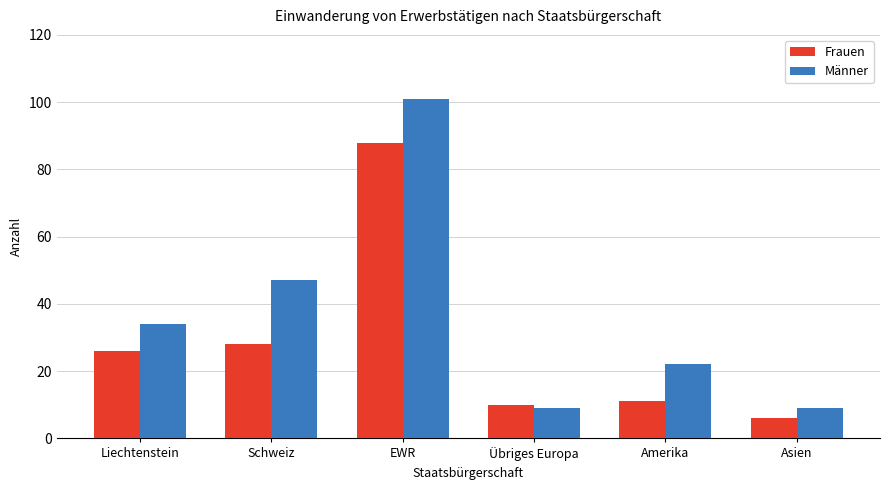

Does the chart contain any negative values?

No